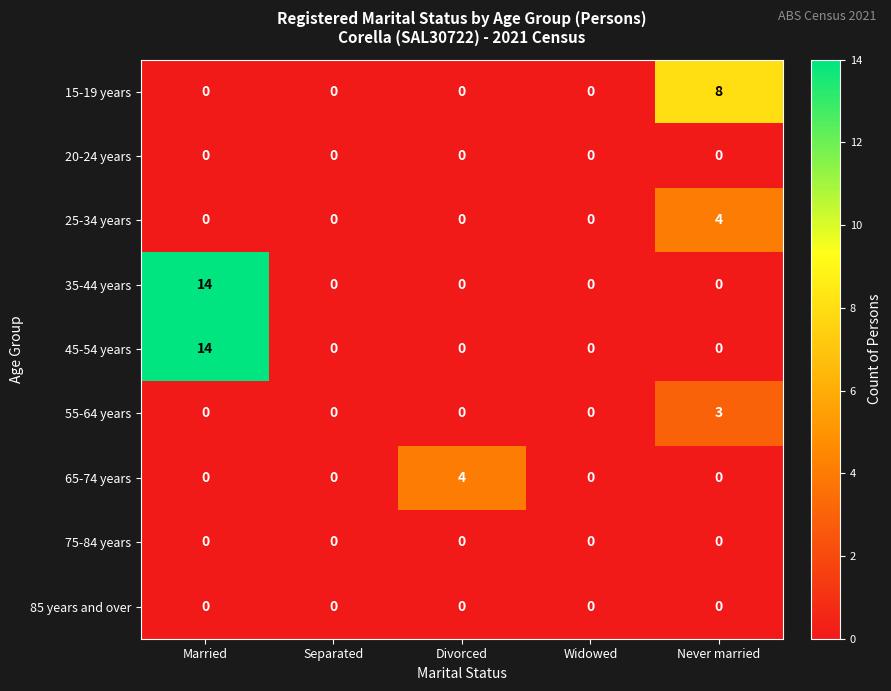

What is the total value across all series at Divorced?

4